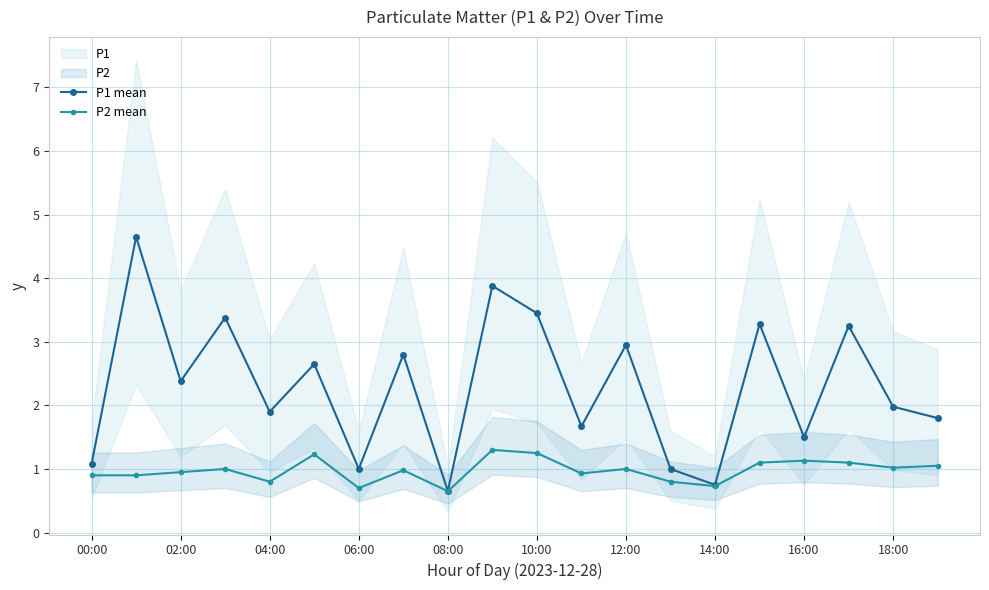

What is the lowest value of the P1 mean series?

0.7